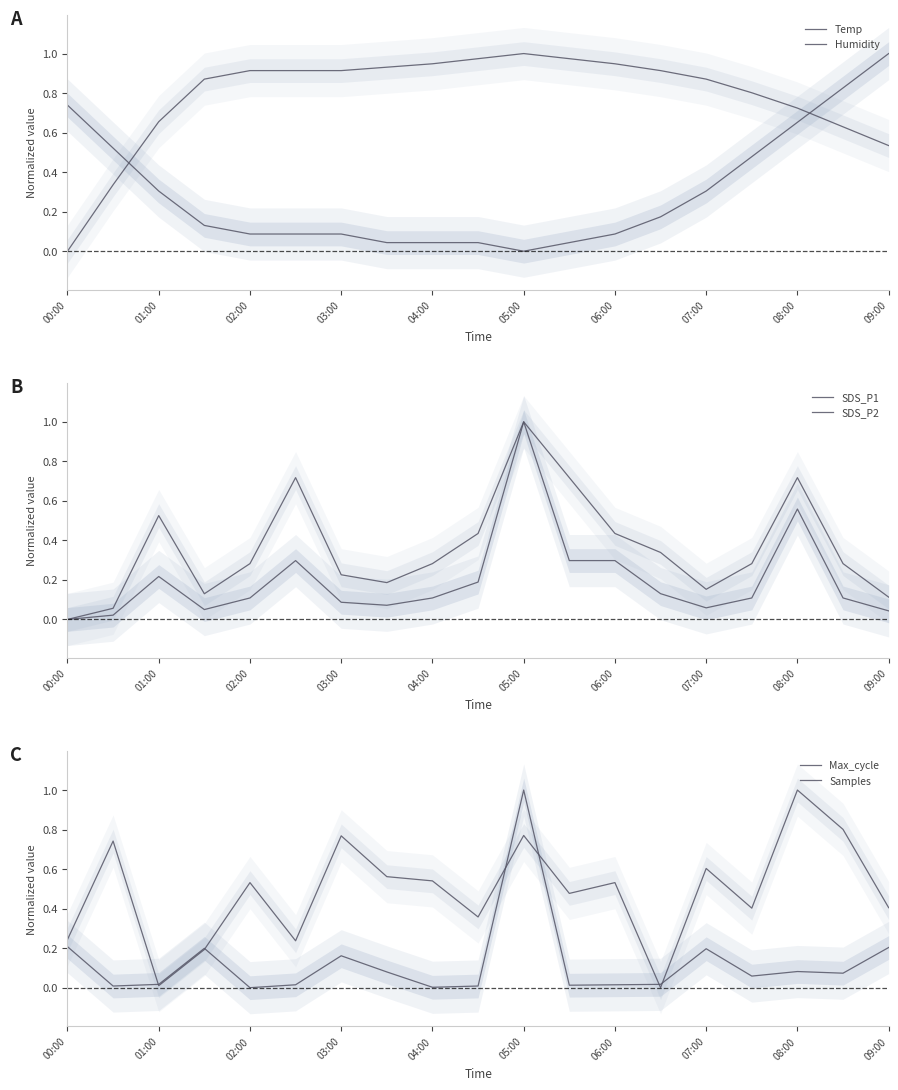

Reading left to right, transcribe all the data shown in this chart.

Temp: 0.7	0.5	0.3	0.1	0.1	0.1	0.1	0.0	0.0	0.0	0.0	0.0	0.1	0.2	0.3	0.5	0.7	0.8	1.0
Humidity: 0.0	0.3	0.7	0.9	0.9	0.9	0.9	0.9	0.9	1.0	1.0	1.0	0.9	0.9	0.9	0.8	0.7	0.6	0.5
SDS_P1: 0.0	0.0	0.2	0.0	0.1	0.3	0.1	0.1	0.1	0.2	1.0	0.3	0.3	0.1	0.1	0.1	0.6	0.1	0.0
SDS_P2: 0.0	0.1	0.5	0.1	0.3	0.7	0.2	0.2	0.3	0.4	1.0	0.7	0.4	0.3	0.2	0.3	0.7	0.3	0.1
Max_cycle: 0.2	0.0	0.0	0.2	0.0	0.0	0.2	0.1	0.0	0.0	1.0	0.0	0.0	0.0	0.2	0.1	0.1	0.1	0.2
Samples: 0.2	0.7	0.0	0.2	0.5	0.2	0.8	0.6	0.5	0.4	0.8	0.5	0.5	0.0	0.6	0.4	1.0	0.8	0.4